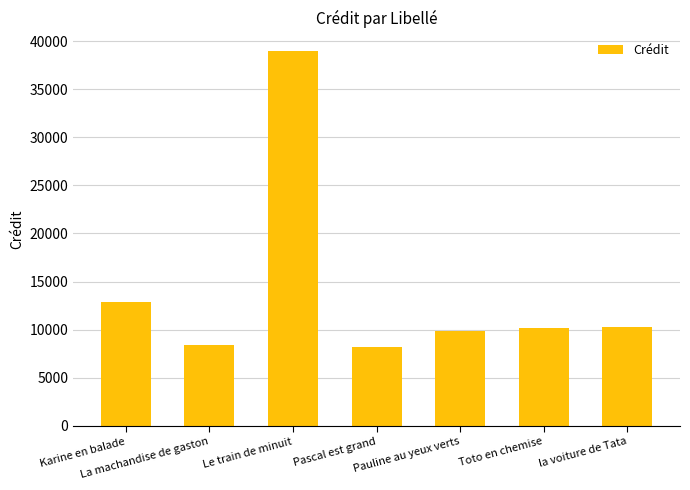

How many bars are there in total?

7